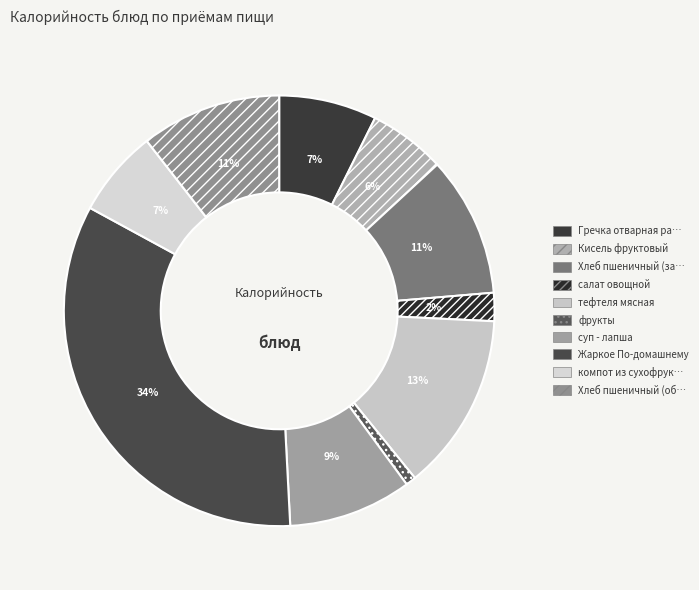

Which slice is the smallest?

фрукты